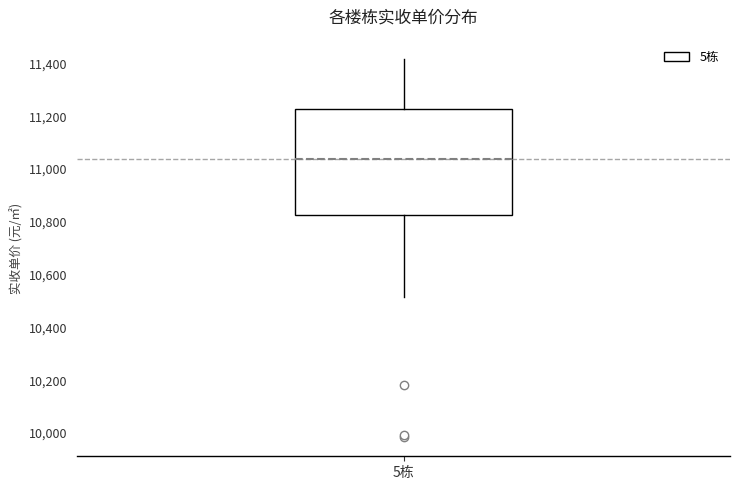

Where does the lower whisker of the box for 5栋 end on the y-axis? The values are not printed on the chart, so give them approximately, as read against the axis.

10520